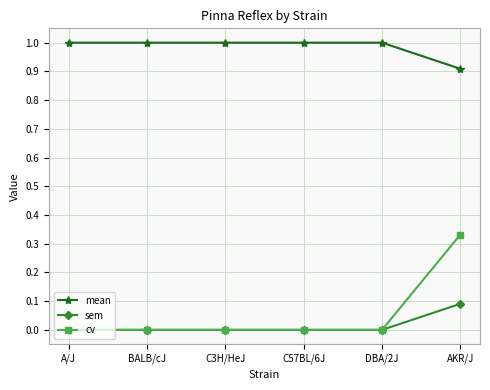

Is this an area chart (filled region under the line)?

No